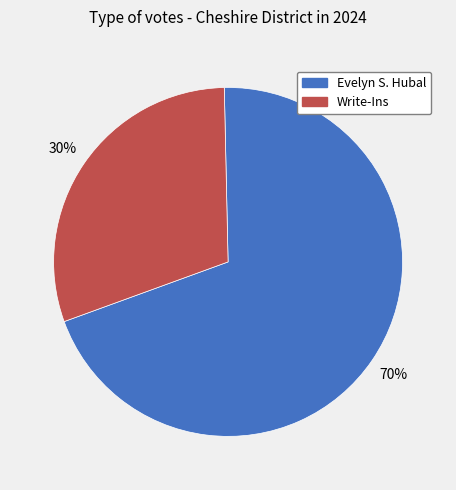

To the nearest percent, what is the difference between the largest and smallest slice percentages?

40%